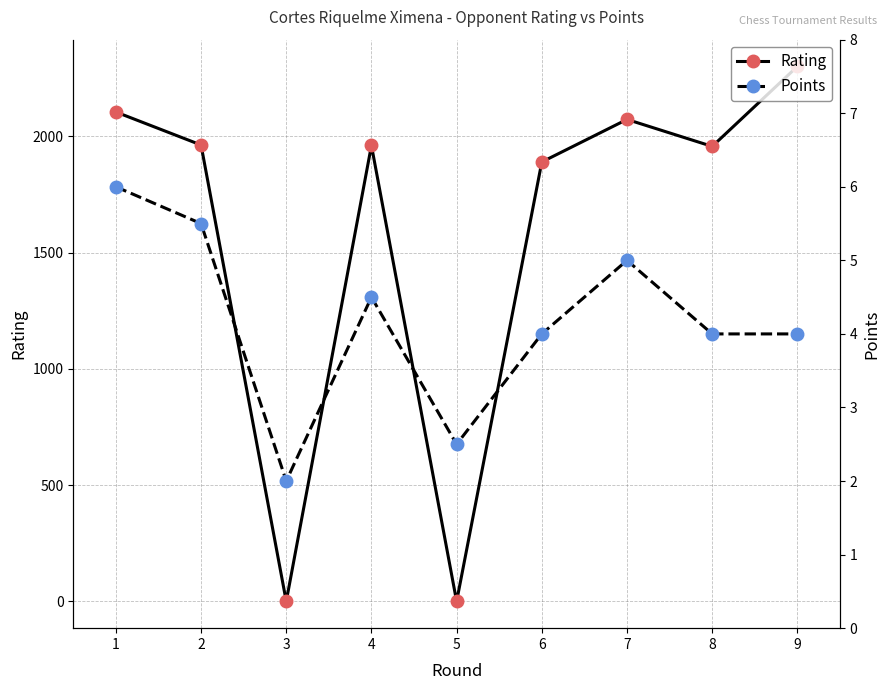

Where do Points and Rating first cross each other?

2 and 3